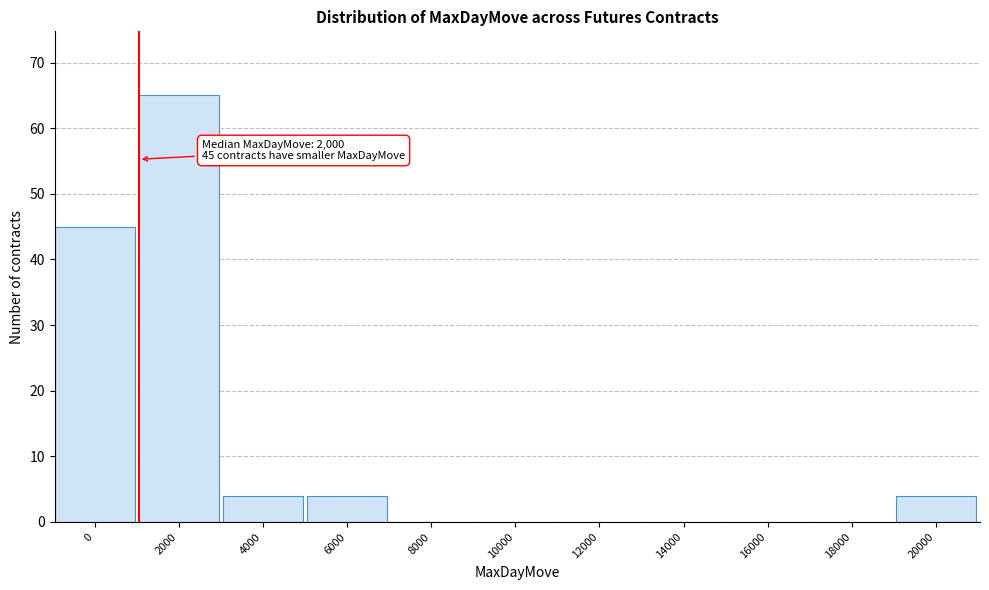

Reading left to right, what are all the values shown in this chart?

0=45	2000=65	4000=4	6000=4	8000=0	10000=0	12000=0	14000=0	16000=0	18000=0	20000=4